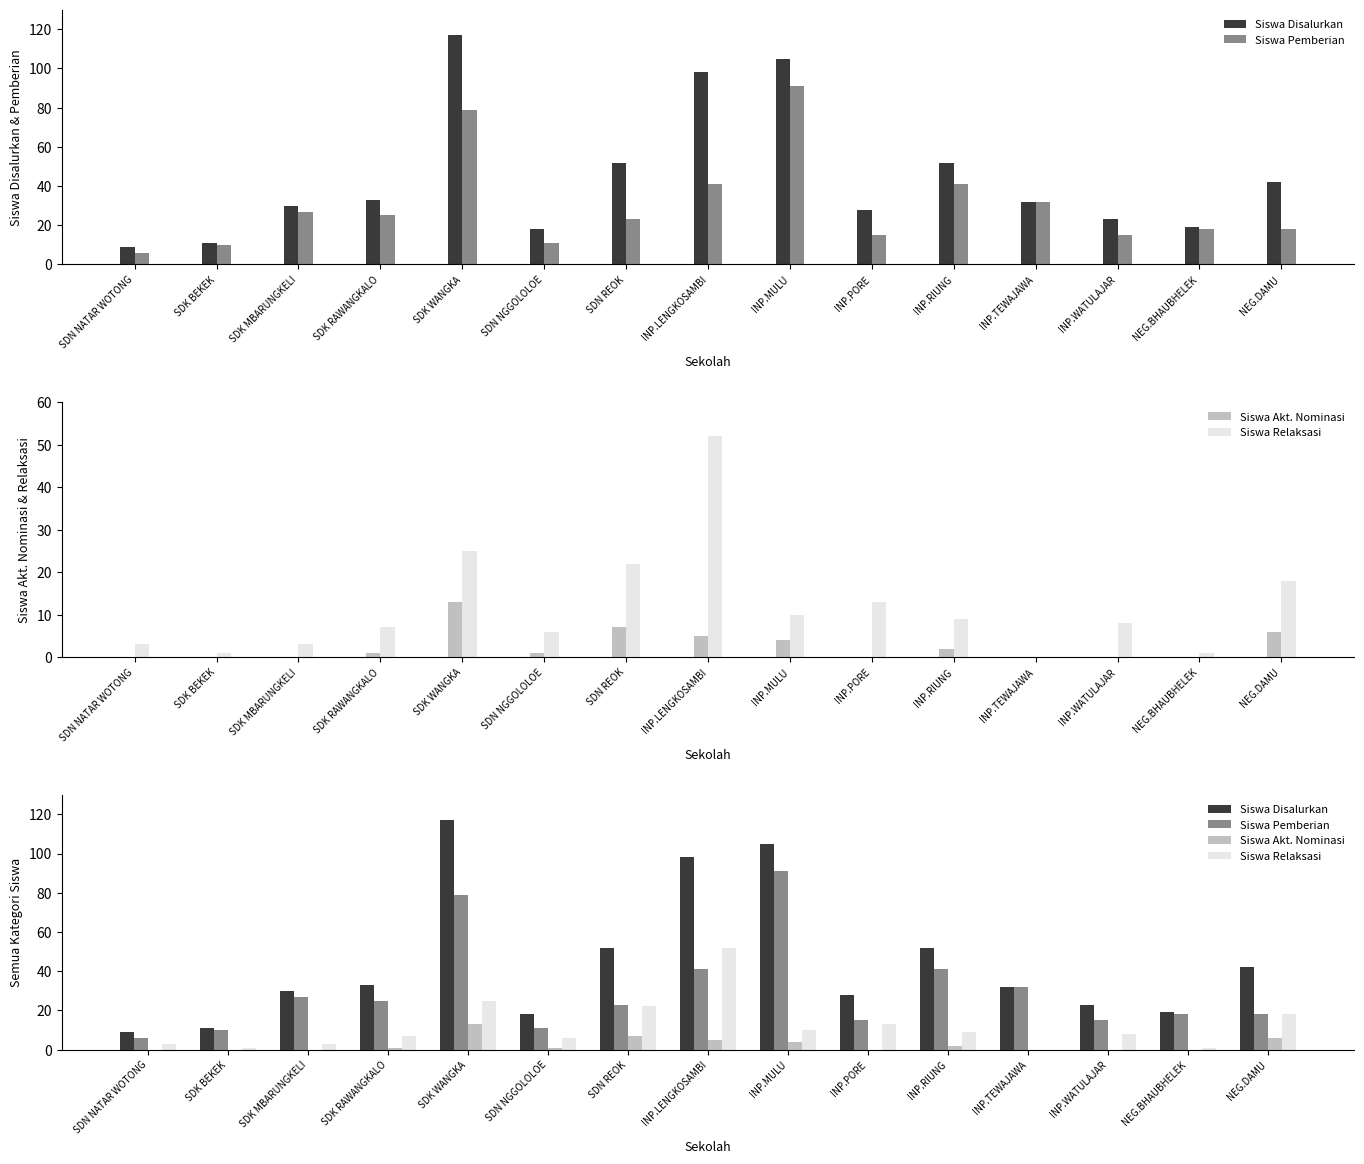

How many data points in Siswa Pemberian are above 23?

7